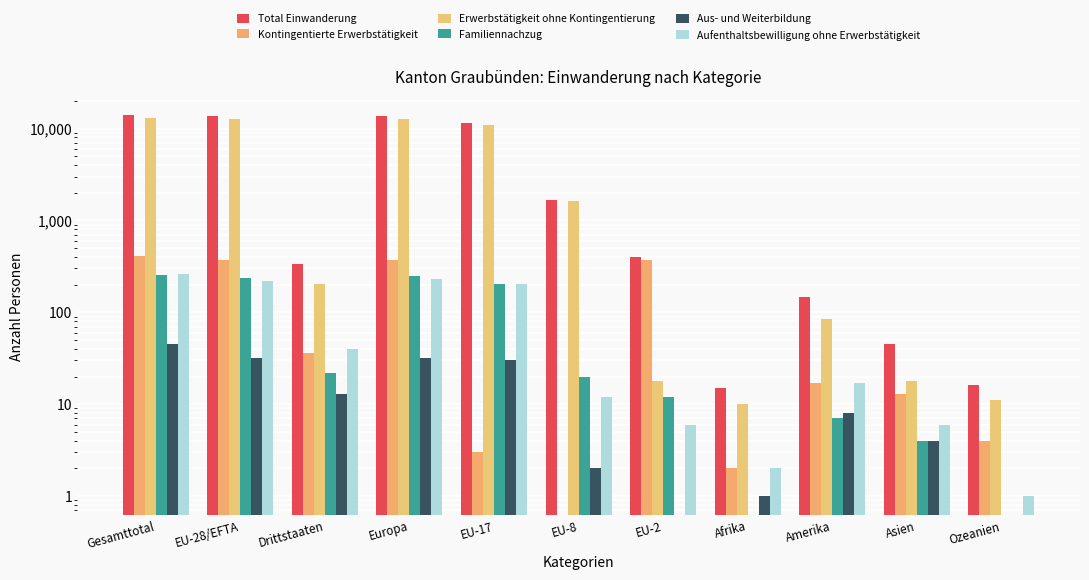

What is the sum of the Erwerbstätigkeit ohne Kontingentierung values at EU-8 and EU-28/EFTA?

14289